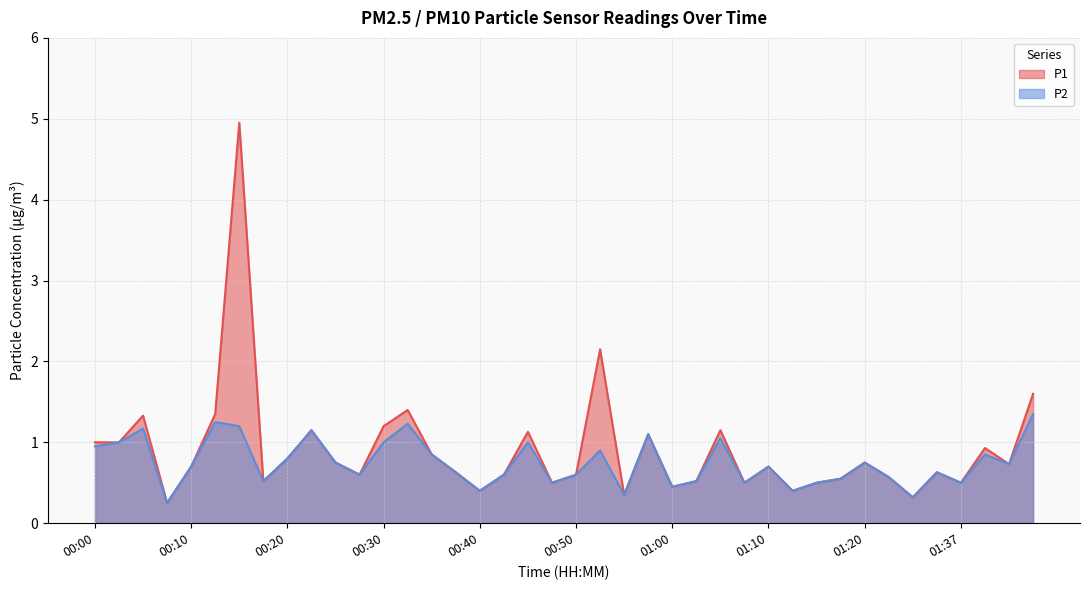

Is the value of P2 at 00:18 greater than the value of P1 at 00:18?

No